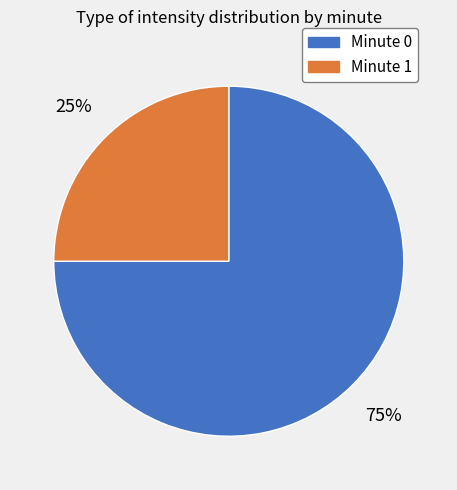

Is there a majority slice in this chart?

Yes